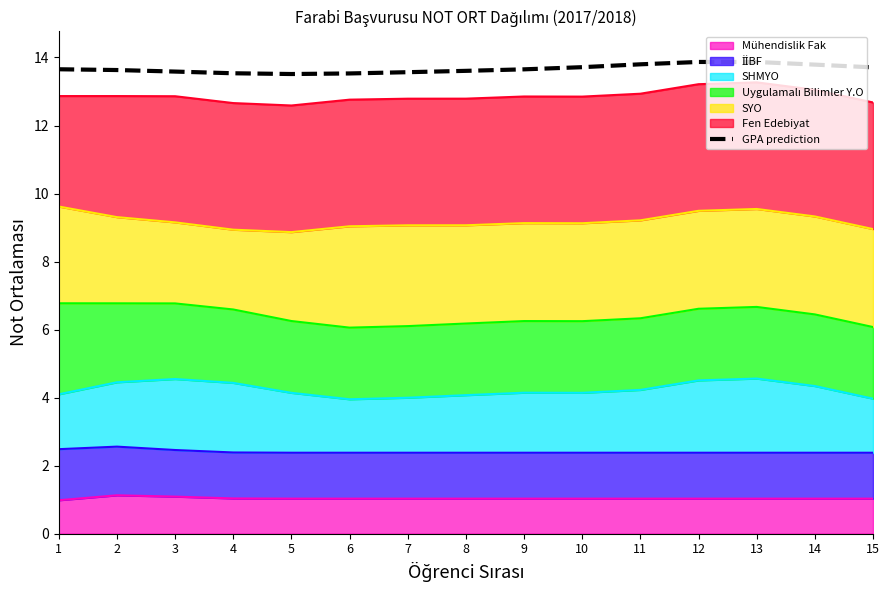

How many points are higher than both their immediate neighbors (excluding endpoints)?

1